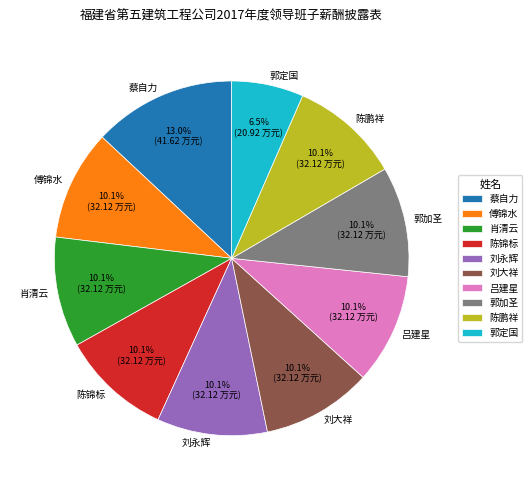

The 刘大祥 slice represents 10% of the pie. True or false?

True